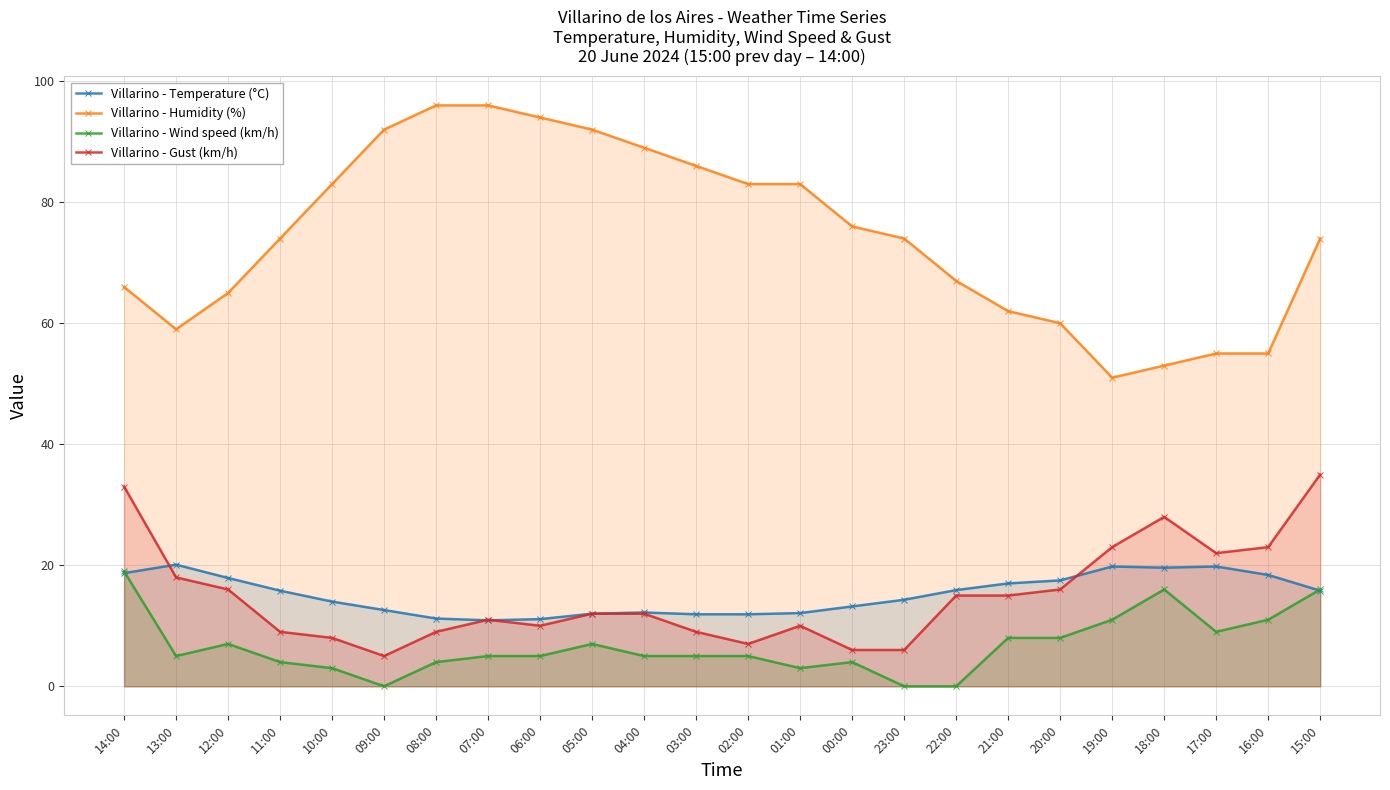

True or false: Villarino - Humidity (%) and Villarino - Gust (km/h) cross at least once.

False